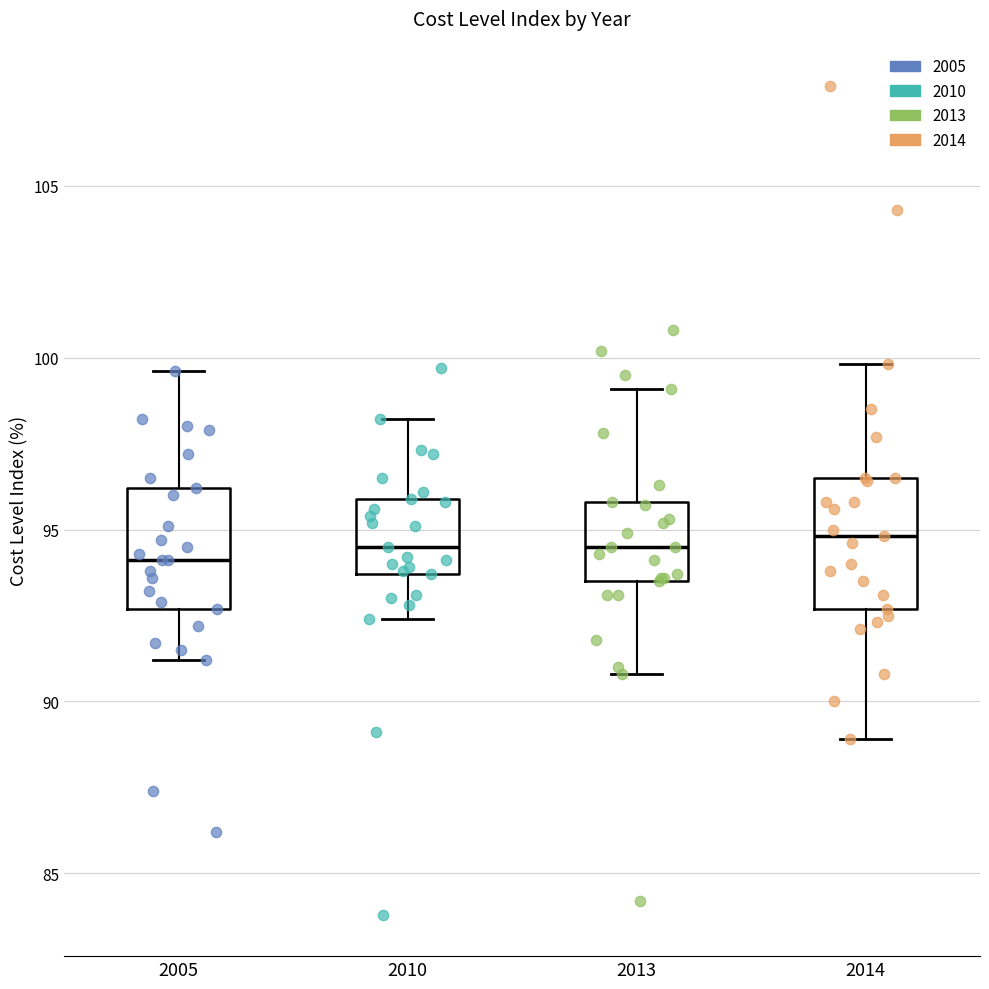

Reading left to right, transcribe this box plot: for each box, give where its median line is, the range the box spans, and where its two whiskers end, as read against the y-axis. The values are not printed on the chart, so give them approximately, as read against the axis.

2005: median 94.0, box 92.5 to 96.0, whiskers 91.0 to 99.5
2010: median 94.5, box 93.5 to 96.0, whiskers 92.5 to 98.0
2013: median 94.5, box 93.5 to 96.0, whiskers 91.0 to 99.0
2014: median 95.0, box 92.5 to 96.5, whiskers 89.0 to 100.0